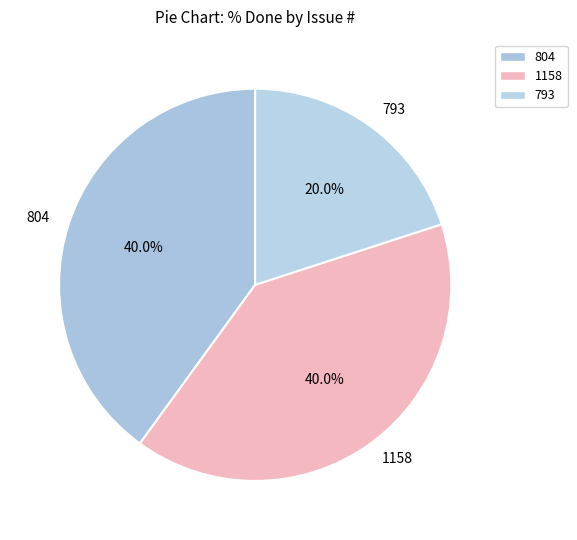

To the nearest percent, what percentage of the pie is 1158?

40%